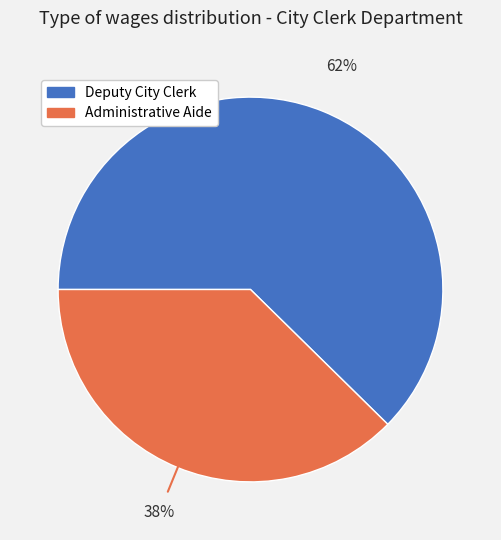

Which category has the smallest portion of the pie?

Administrative Aide